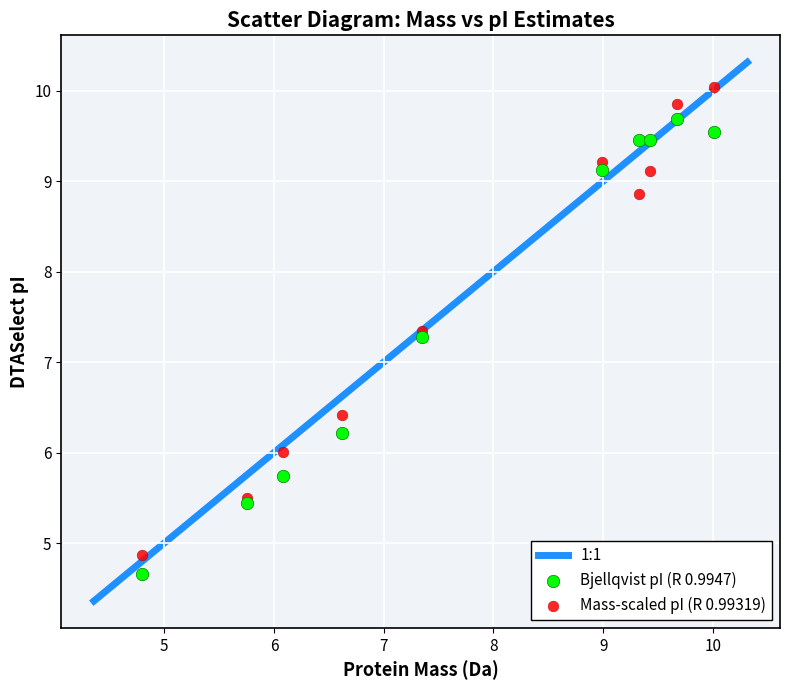

Which series reaches the maximum Y coordinate?

Mass-scaled pI (R 0.99319)